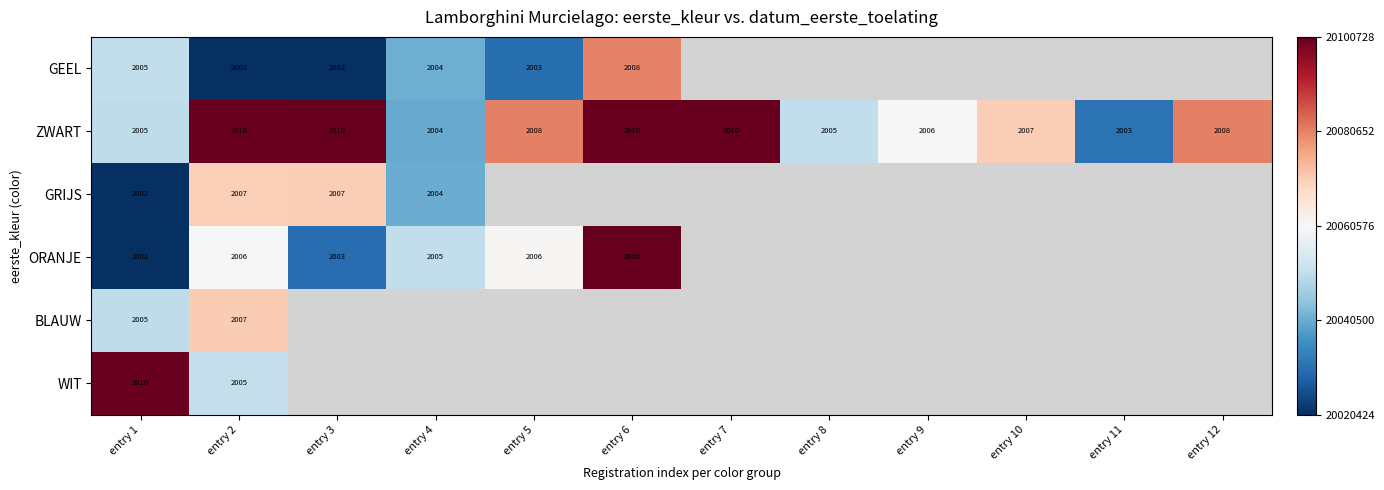

Which has a higher value, entry 6 or entry 4?

entry 6